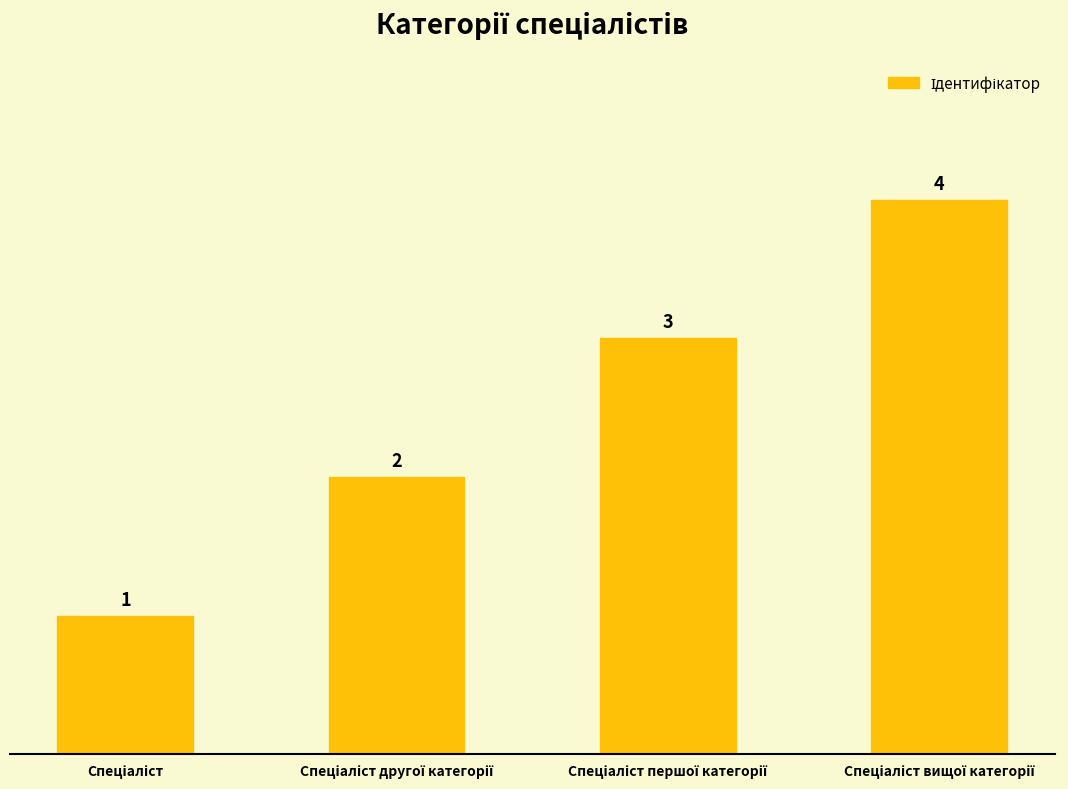

How many values are between 2 and 4?

3